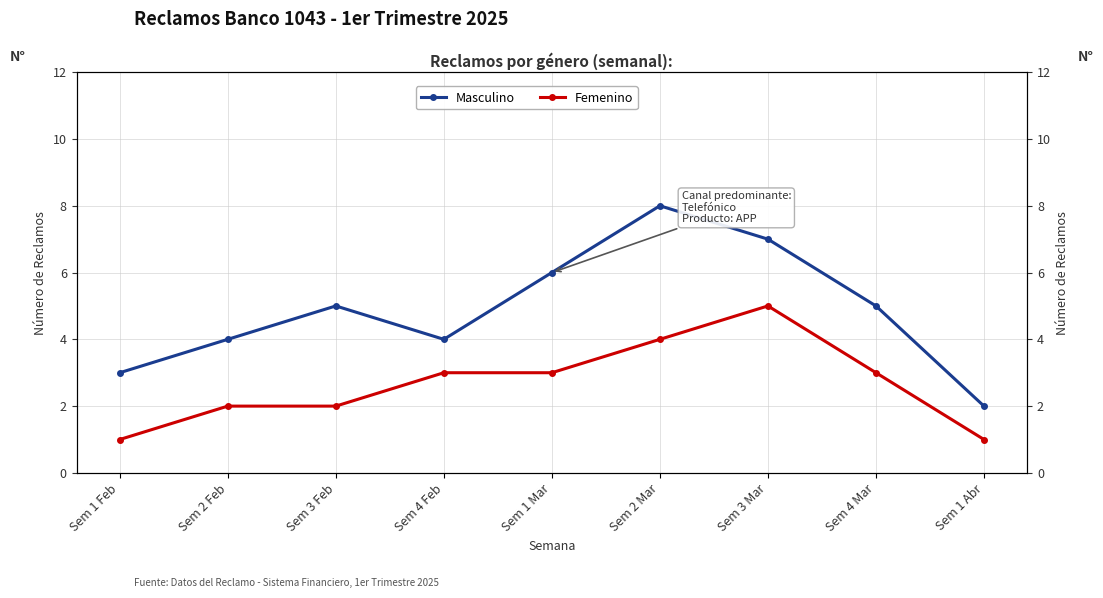

What position from the right is Sem 4 Mar?

2